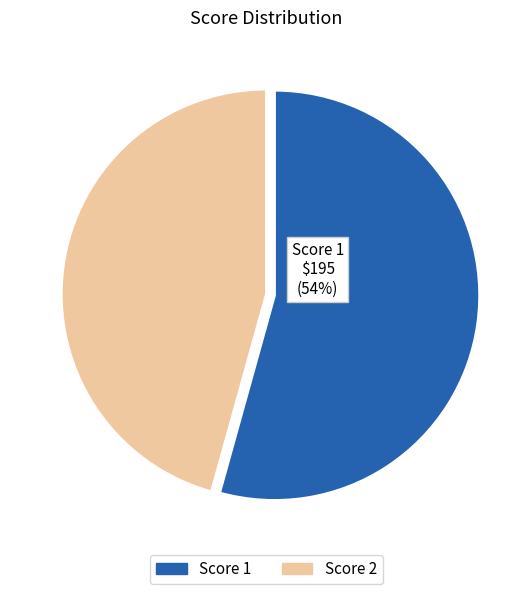

Is there any slice that represents more than half of the pie?

Yes